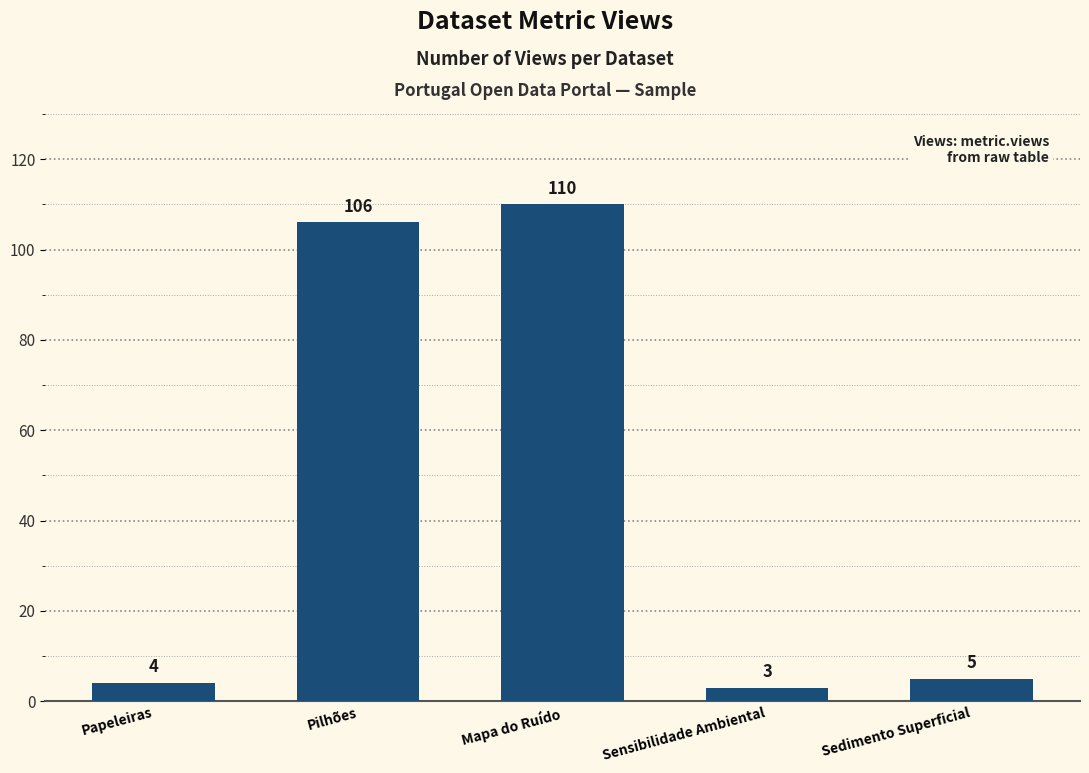

List the labels in order of value, largest first.

Mapa do Ruído, Pilhões, Sedimento Superficial, Papeleiras, Sensibilidade Ambiental